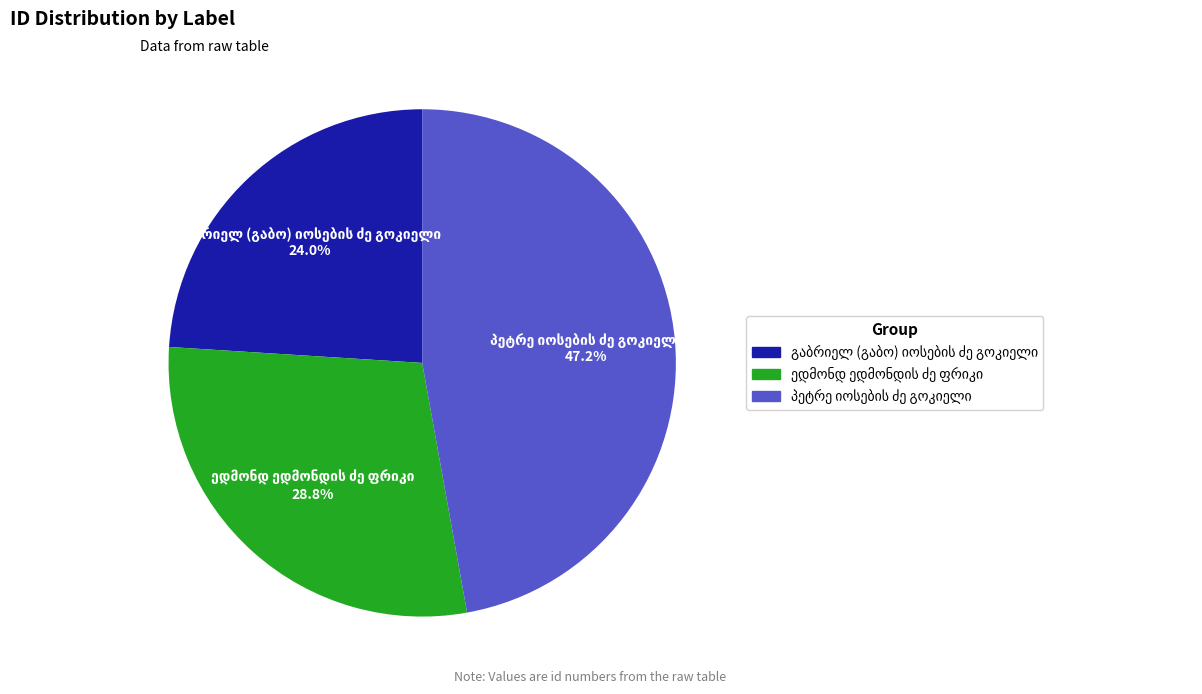

Does any single category account for the majority?

No